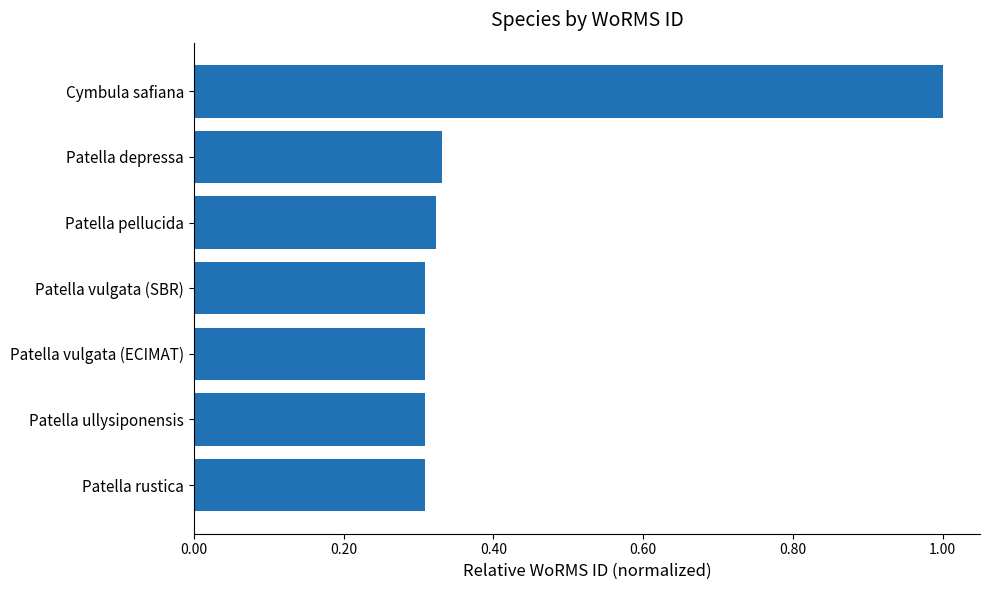

What is the greatest value displayed?

1.0